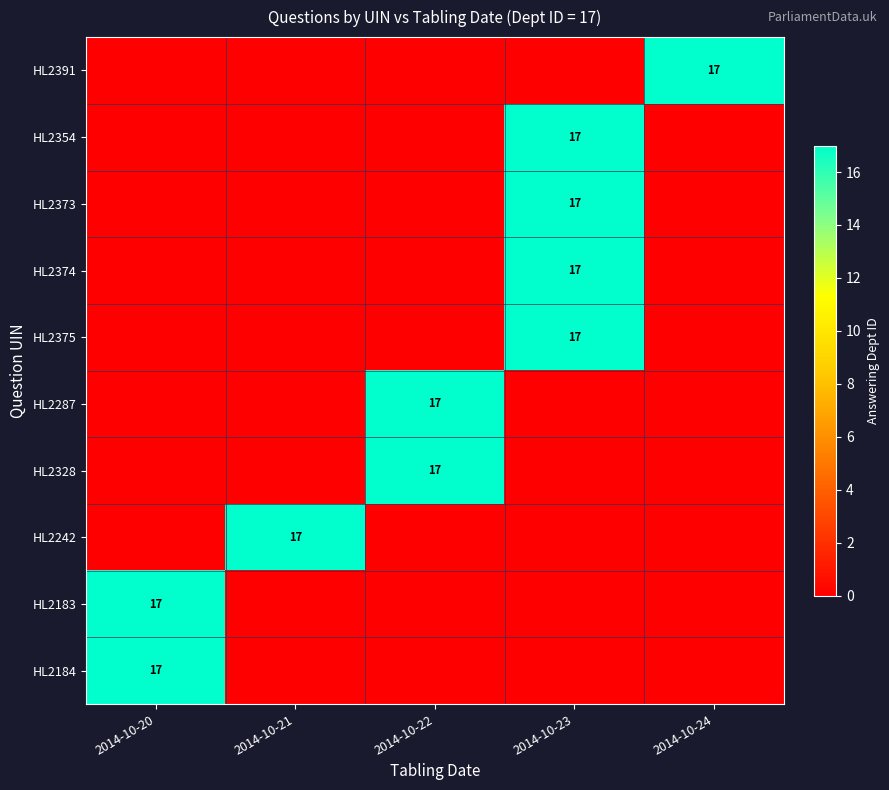

The value of HL2375 at 2014-10-23 is 8. True or false?

False